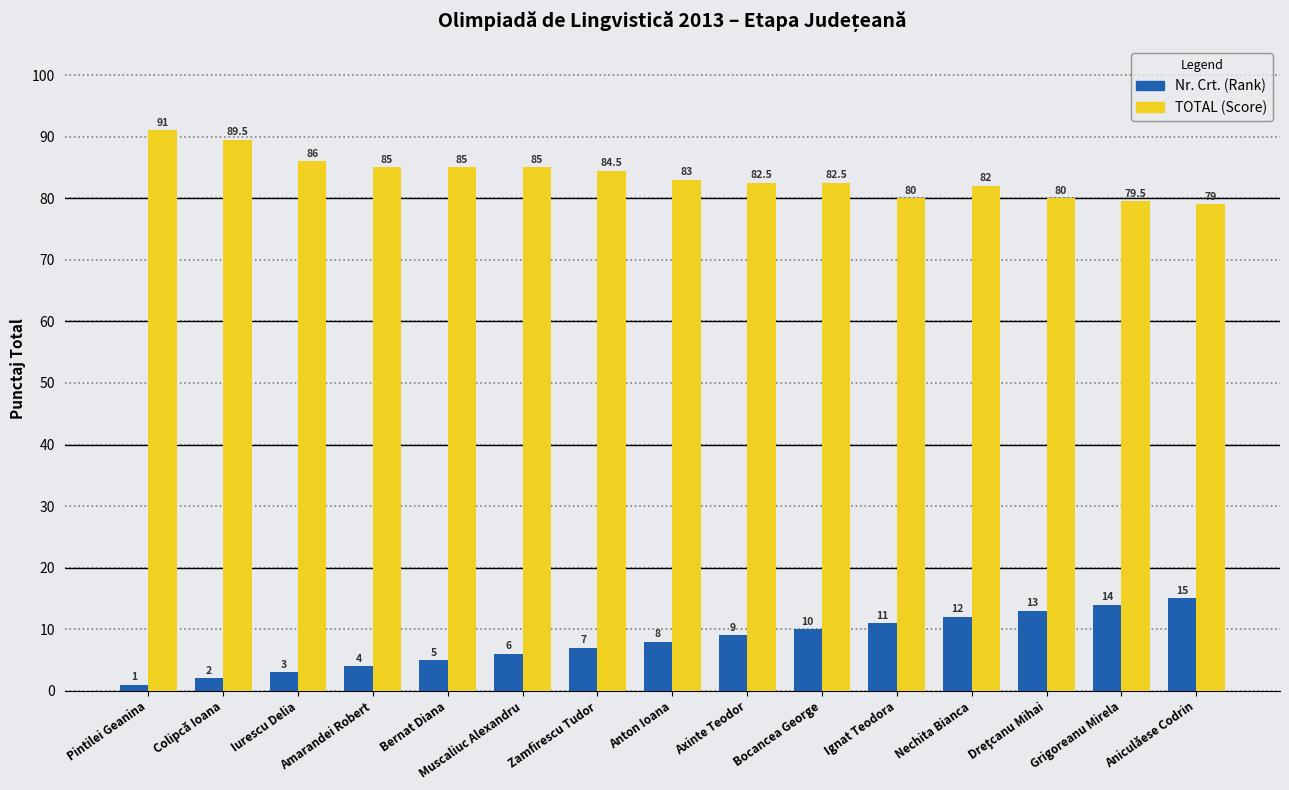

What is the spread (max minus min) of values at Anton Ioana?

75.0